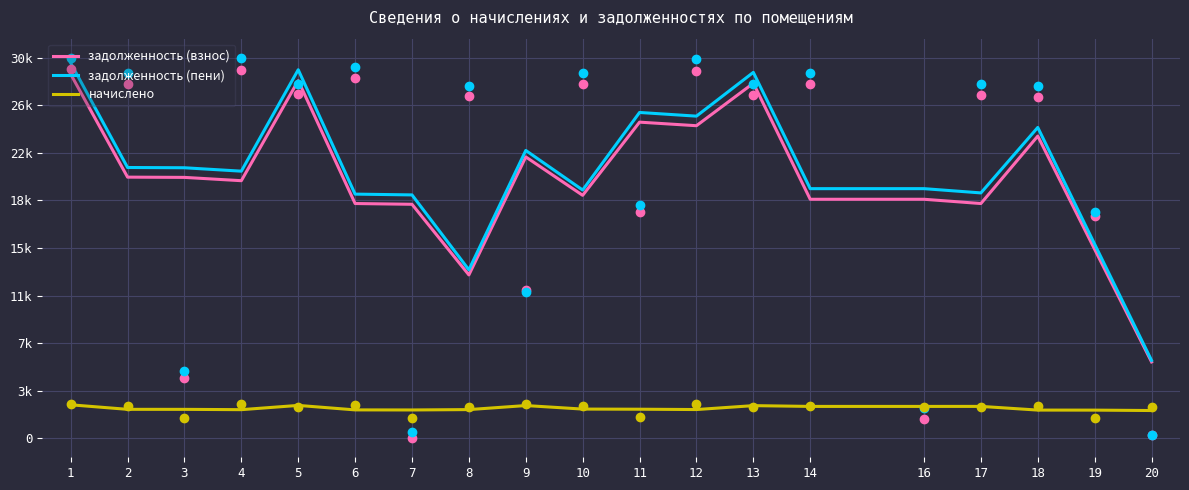

At which category is the sum across all series the highest?

1